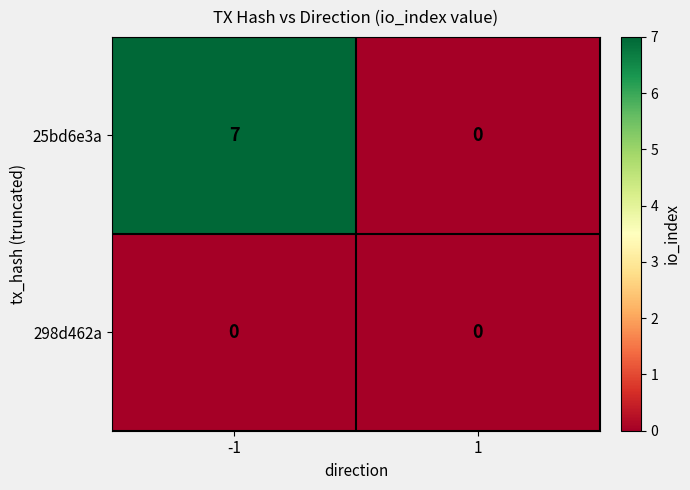

Rank the series by their maximum value, from highest to lowest.

25bd6e3a, 298d462a